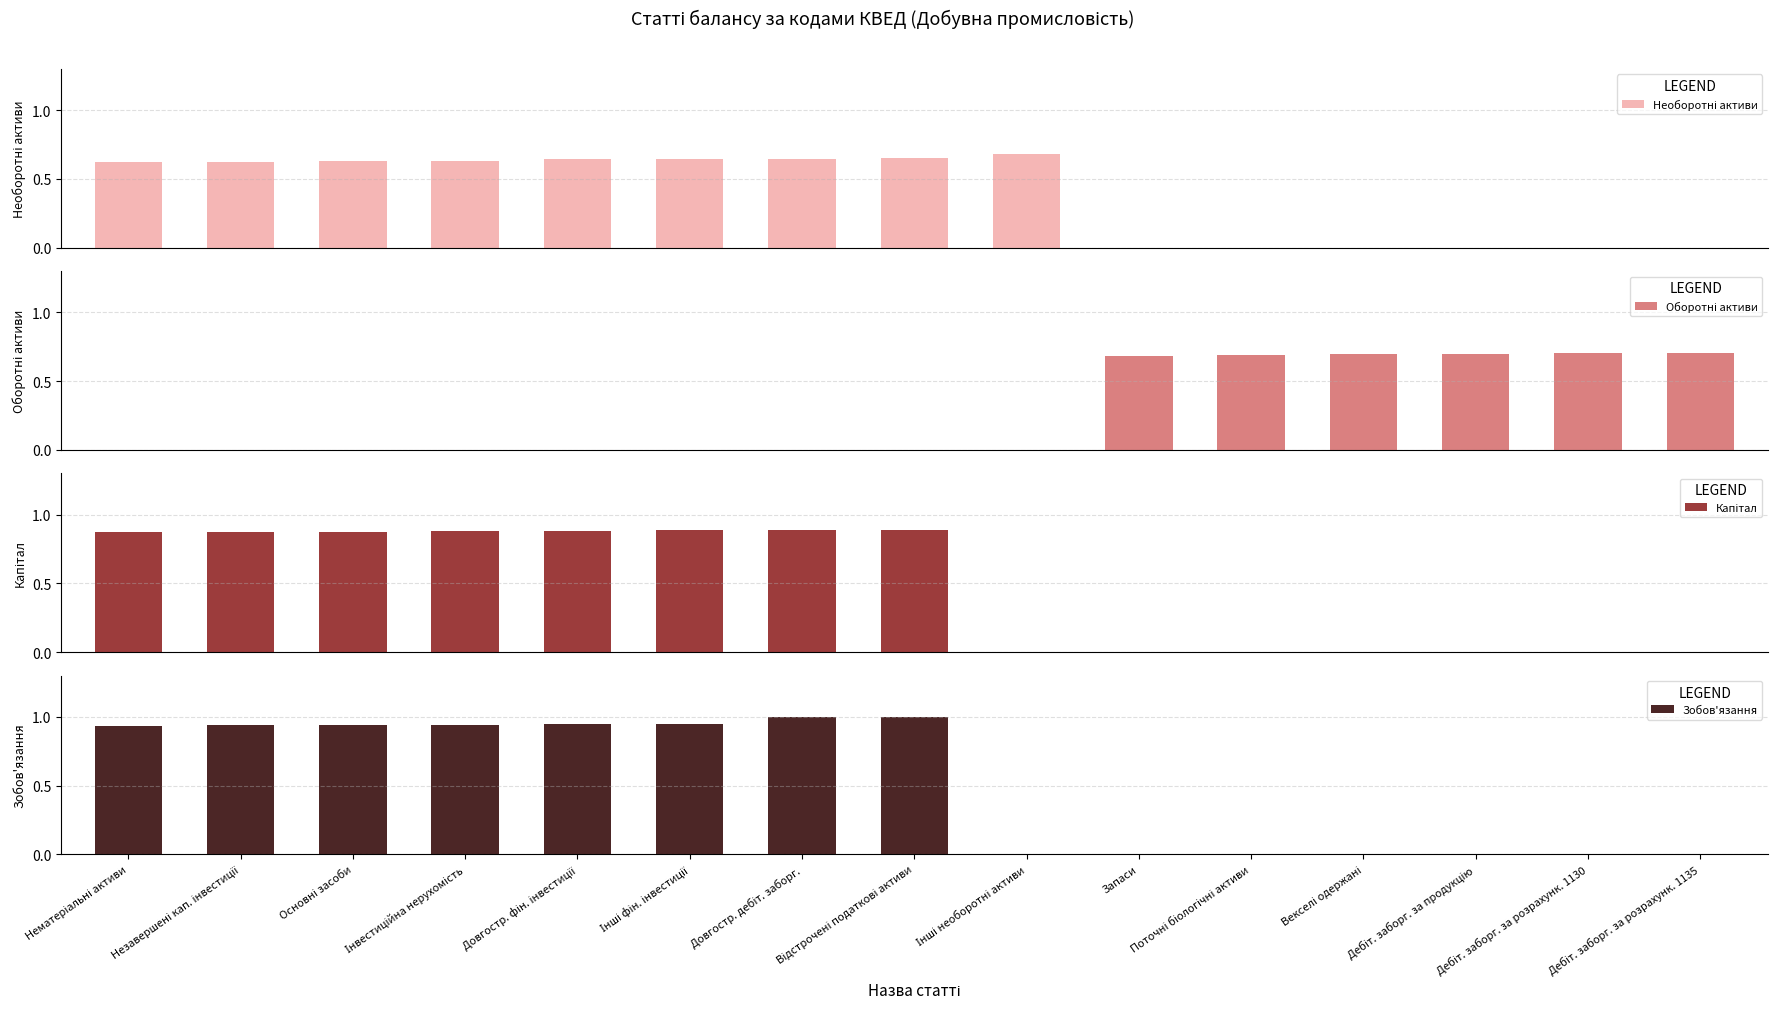

What is the total value across all series at Запаси?

0.7